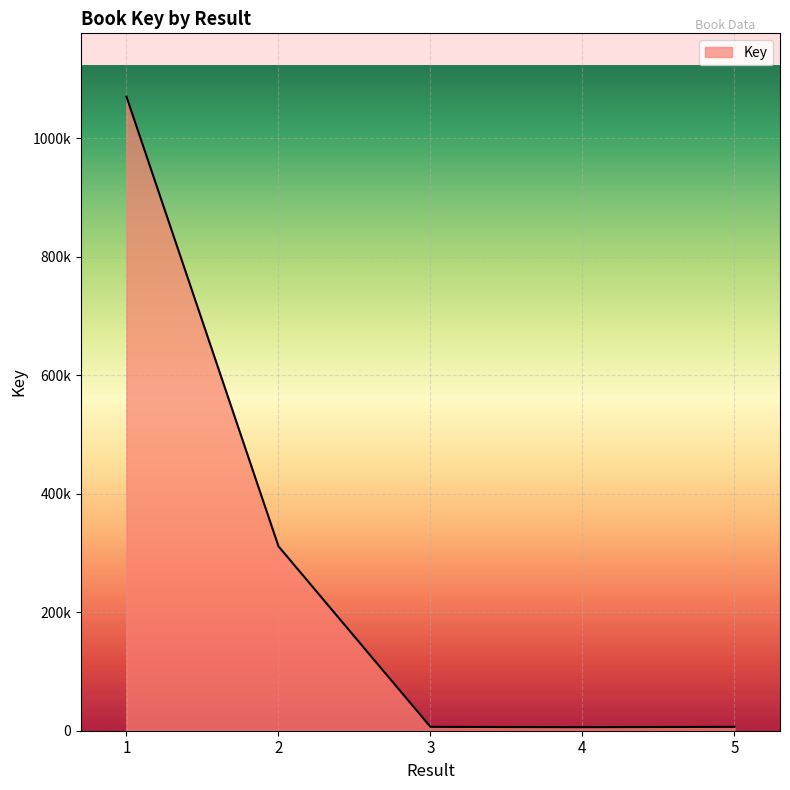

At which category does the data reach its first local valley?

4